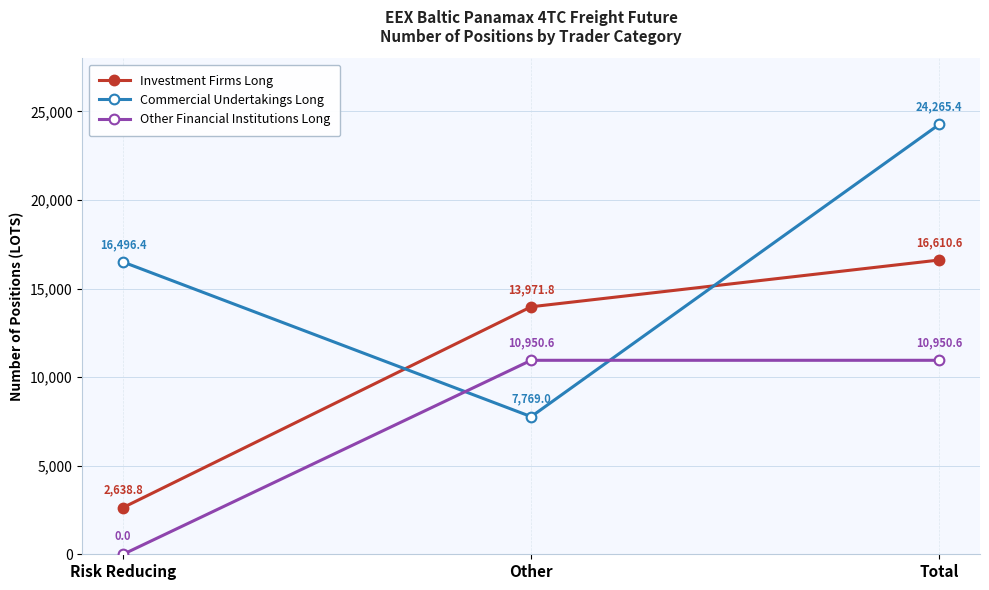

What is the total value across all series at Risk Reducing?

19135.2